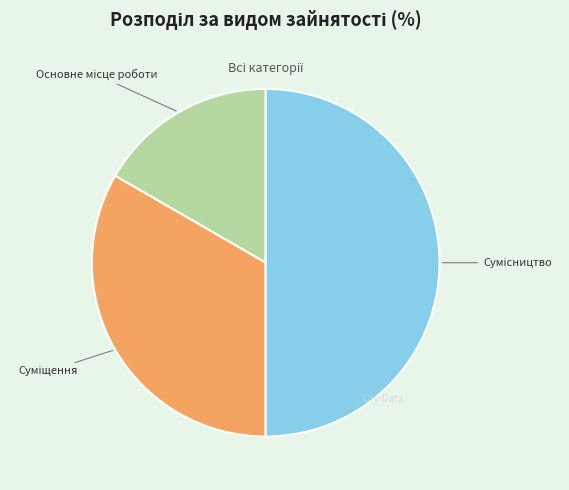

Which slice is the smallest?

Основне місце роботи